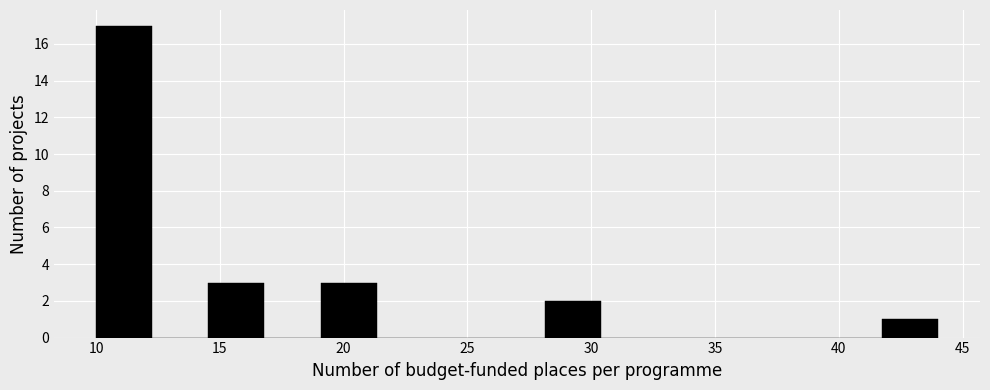

How tall is the bar that spans 19.0 to 21.5 on the x-axis? Neither the bar edges nor the heights are printed on the chart, so give them approximately, as read against the axes.

3